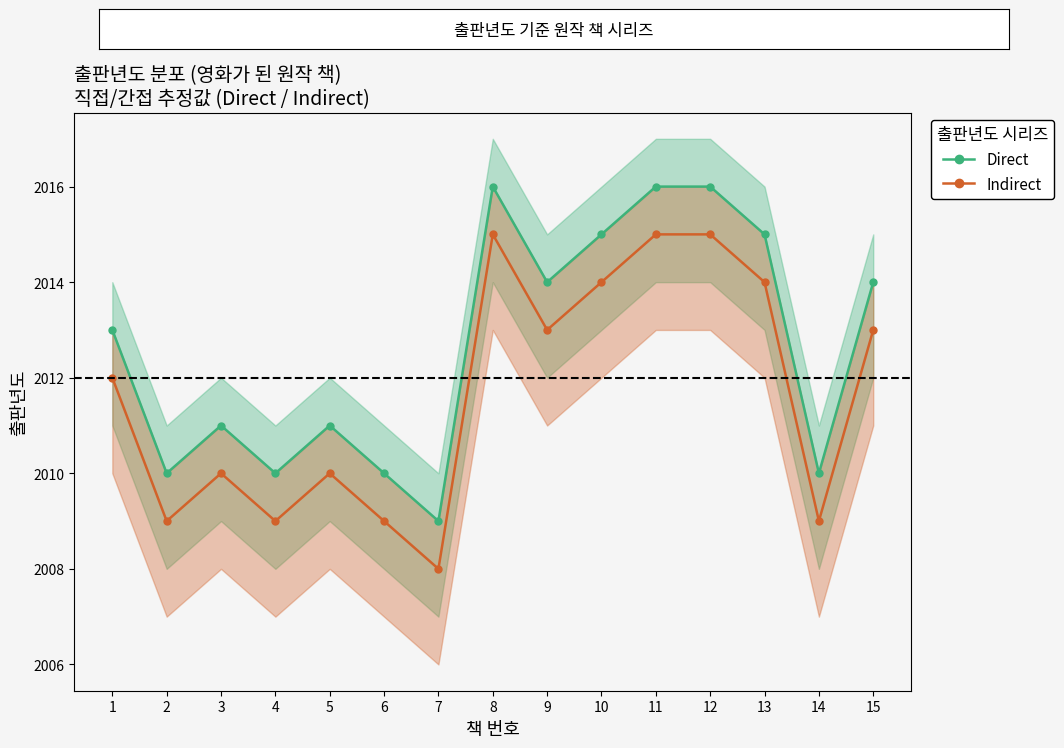

List the labels in order of Direct value, smallest first.

7, 2, 4, 6, 14, 3, 5, 1, 9, 15, 10, 13, 8, 11, 12